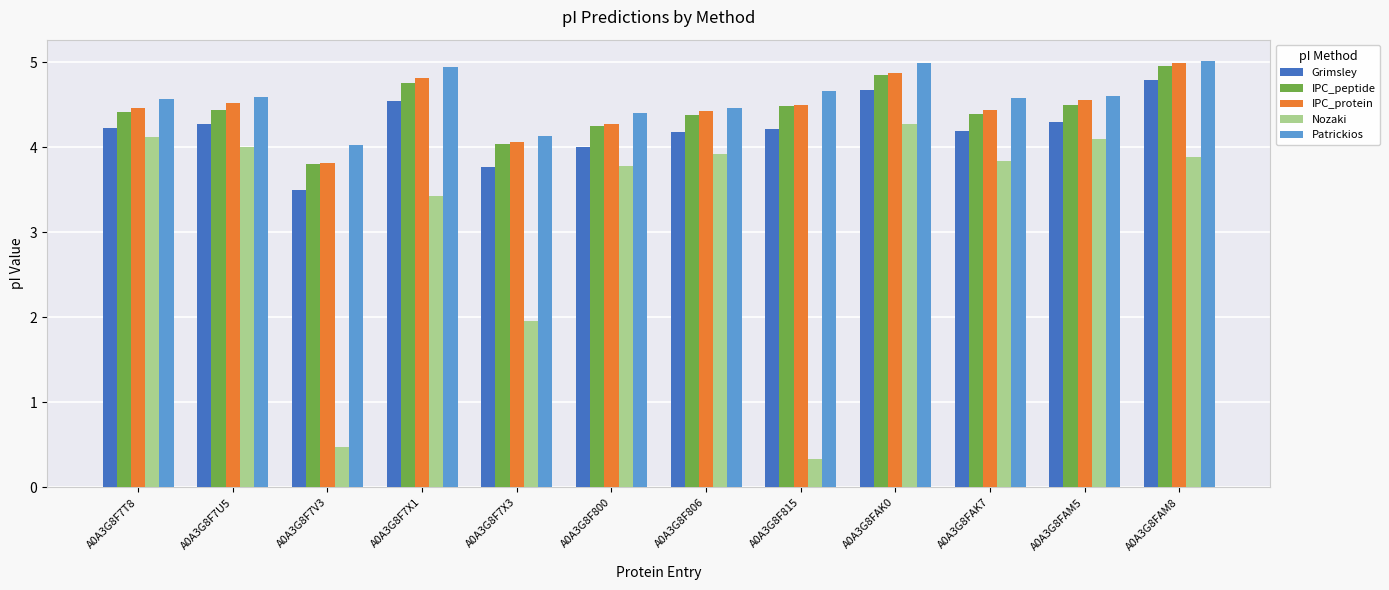

What position from the right is A0A3G8F7V3?

10